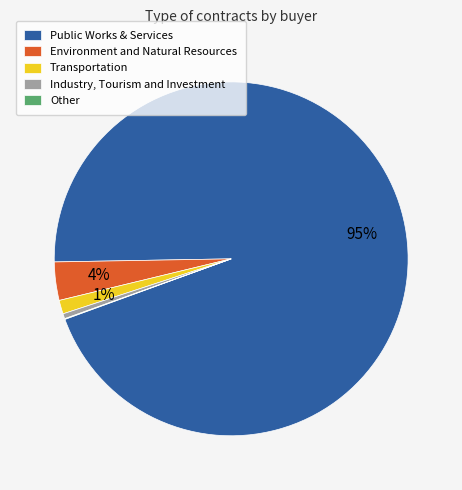

The Industry, Tourism and Investment slice represents 0% of the pie. True or false?

True